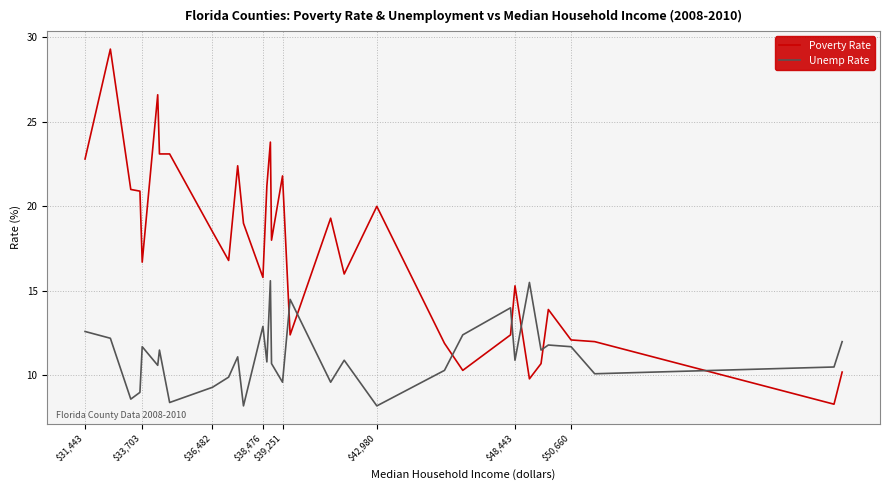

What is the smallest value displayed?

8.2